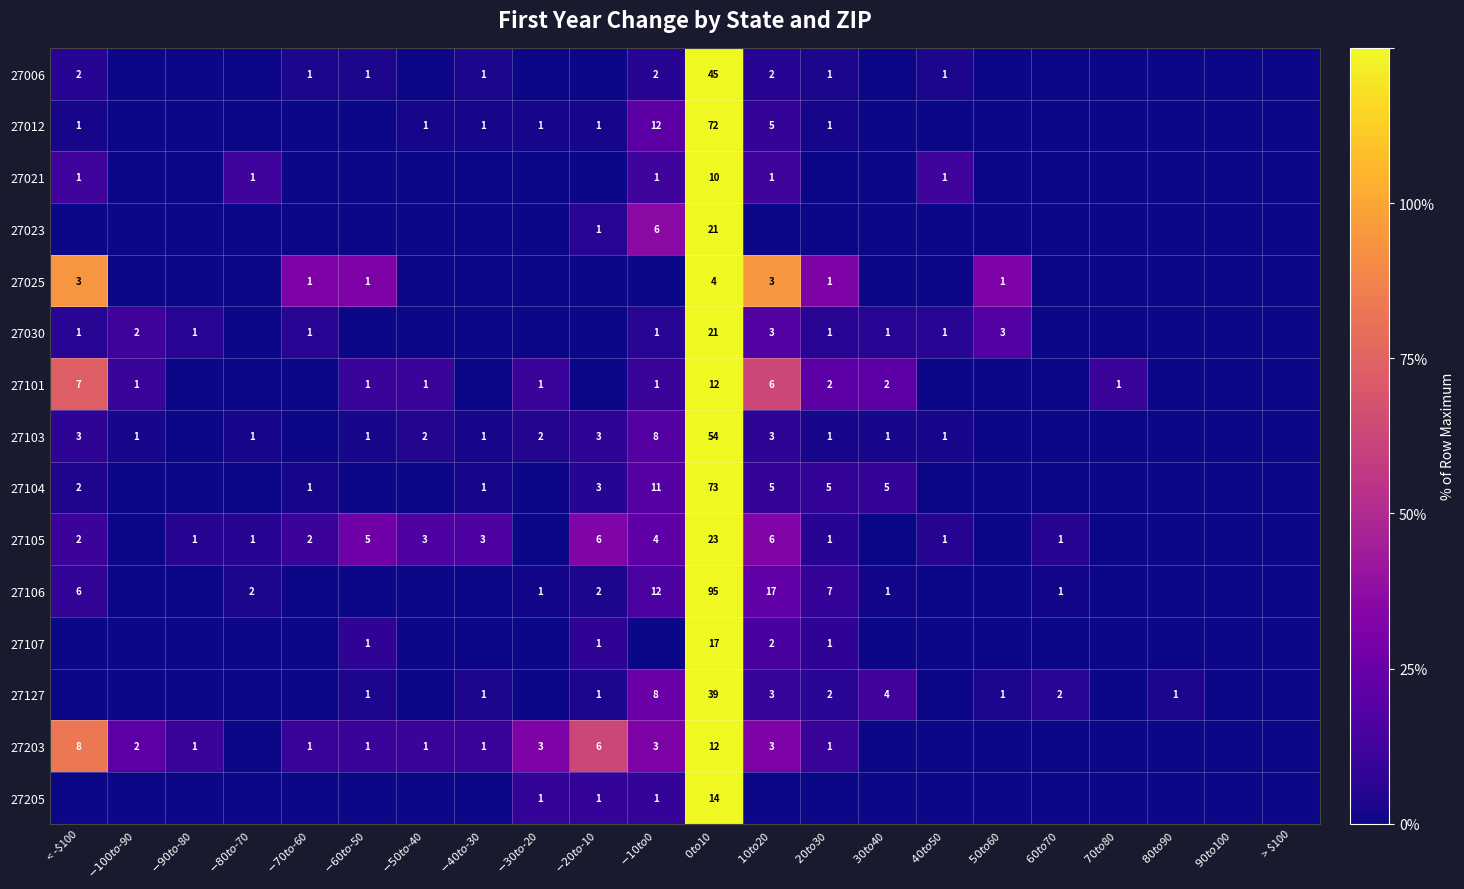

At which category is the sum across all series the highest?

$0 to $10